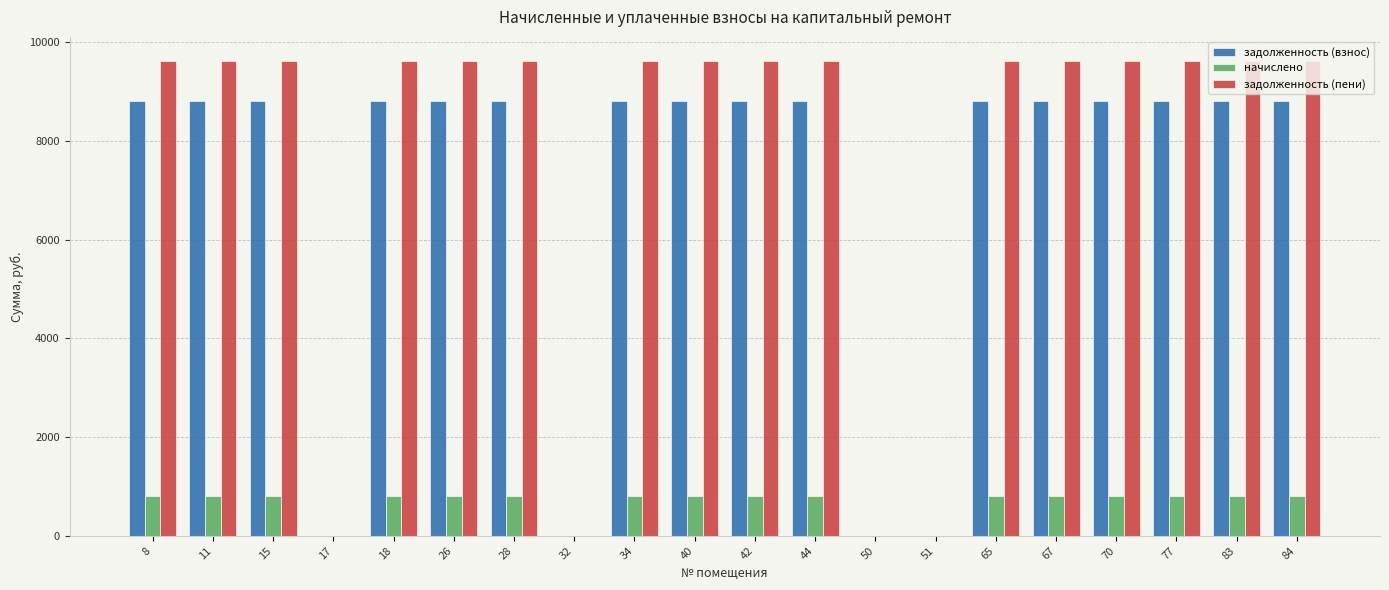

Reading right to left, list all the values displayed in this chart.

задолженность (взнос): 8820	8820	8820	8820	8820	8820	0	0	8820	8820	8820	8820	0	8820	8820	8820	0	8820	8820	8820
начислено: 810	810	810	810	810	810	0	0	810	810	810	810	0	810	810	810	0	810	810	810
задолженность (пени): 9630	9630	9630	9630	9630	9630	0	0	9630	9630	9630	9630	0	9630	9630	9630	0	9630	9630	9630